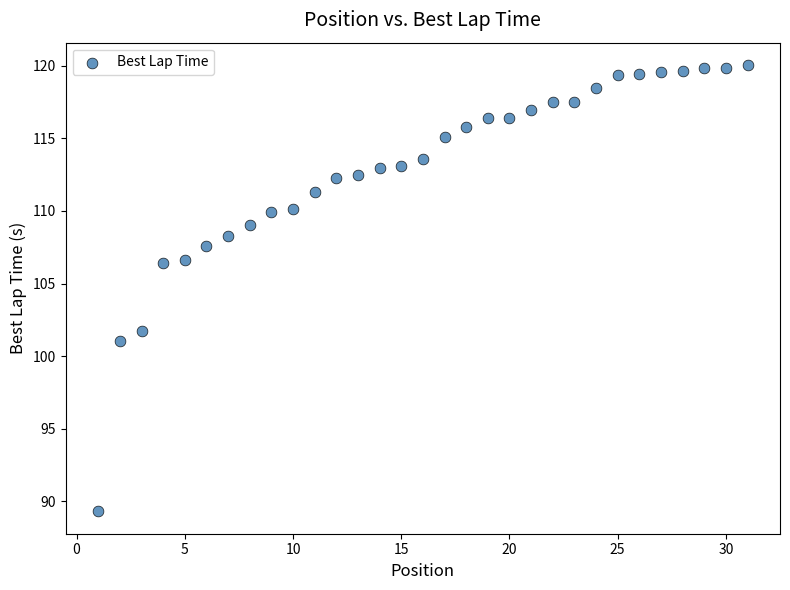

What is the range of Y values (max minus min)?

30.7